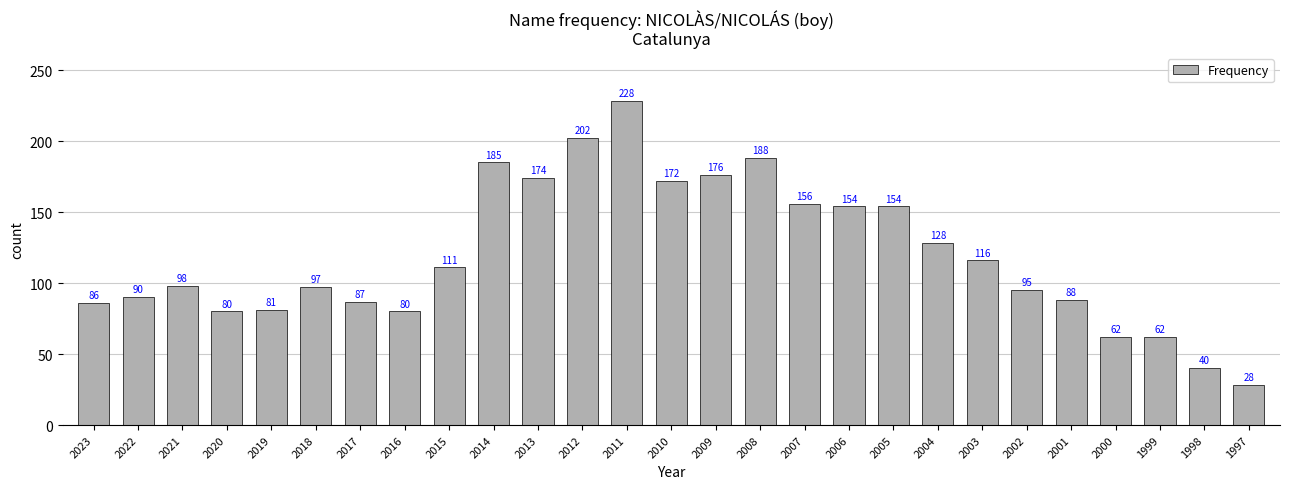

What is the difference between the second highest and minimum values?

174